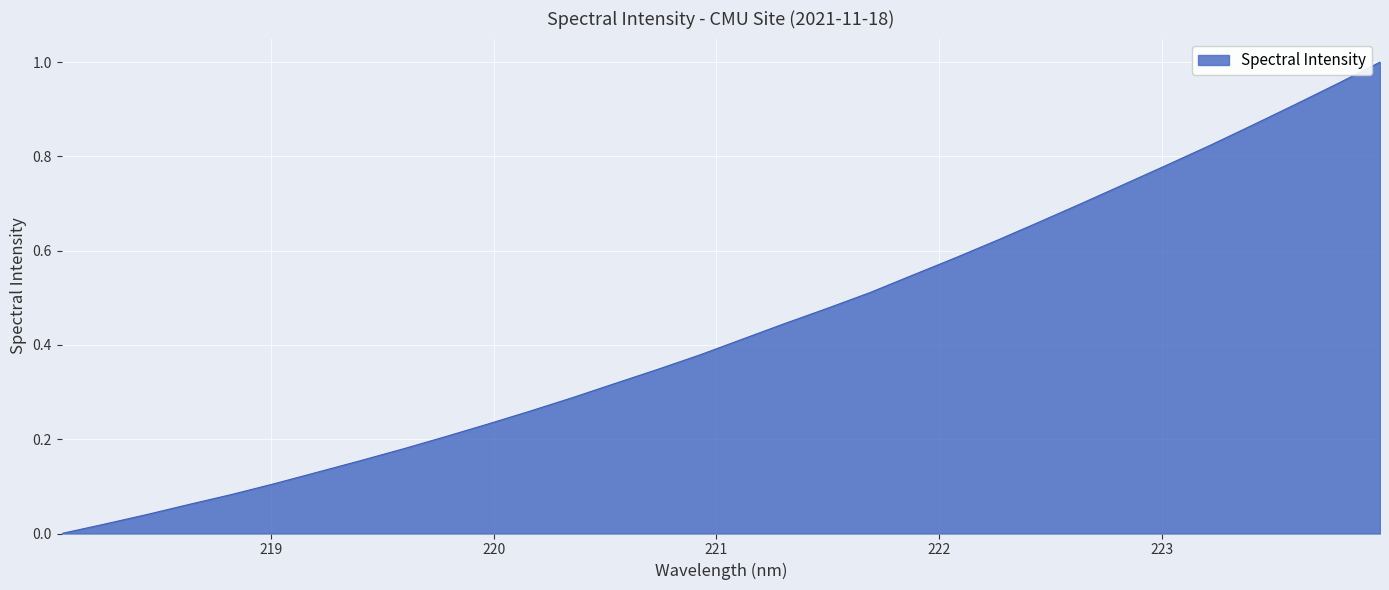

Rank the categories by value from highest to lowest.

223.9802, 223.7895, 223.5987, 223.408, 223.2172, 223.0264, 222.8355, 222.6447, 222.4538, 222.263, 222.0721, 221.8812, 221.6902, 221.4993, 221.3083, 221.1174, 220.9264, 220.7354, 220.5444, 220.3533, 220.1623, 219.9712, 219.7801, 219.589, 219.3979, 219.2067, 219.0156, 218.8244, 218.6332, 218.442, 218.2508, 218.0596